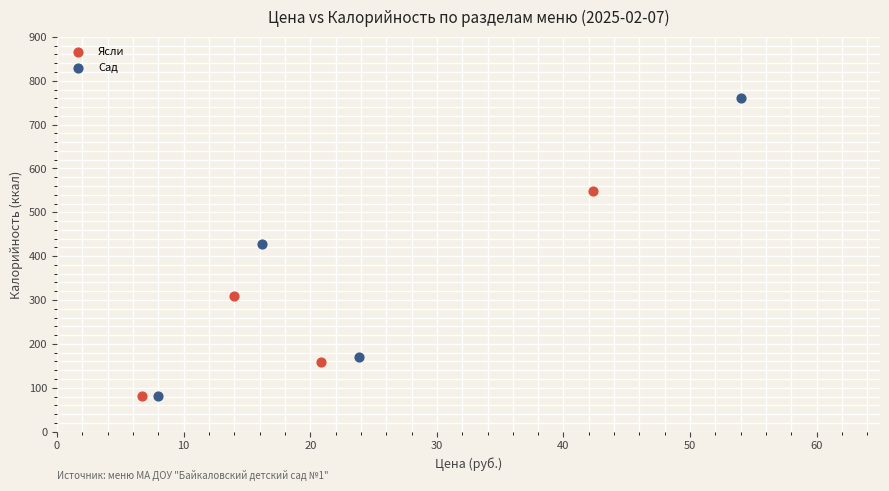

Which series contains the highest Y value?

Сад